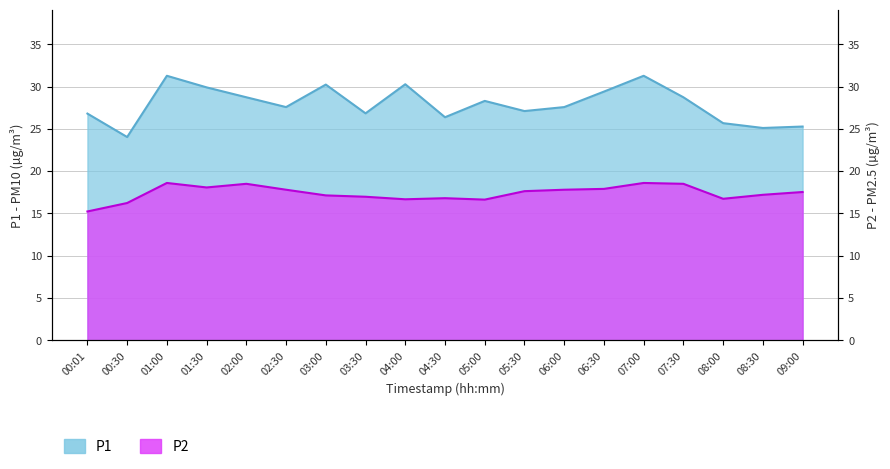

Reading left to right, transcribe all the data shown in this chart.

P1: 00:01=26.8	00:30=24.0	01:00=31.3	01:30=29.9	02:00=28.7	02:30=27.6	03:00=30.2	03:30=26.8	04:00=30.3	04:30=26.4	05:00=28.3	05:30=27.1	06:00=27.6	06:30=29.4	07:00=31.3	07:30=28.7	08:00=25.7	08:30=25.1	09:00=25.3
P2: 00:01=15.2	00:30=16.2	01:00=18.6	01:30=18.1	02:00=18.5	02:30=17.8	03:00=17.1	03:30=17.0	04:00=16.7	04:30=16.8	05:00=16.6	05:30=17.6	06:00=17.8	06:30=17.9	07:00=18.6	07:30=18.5	08:00=16.7	08:30=17.2	09:00=17.5